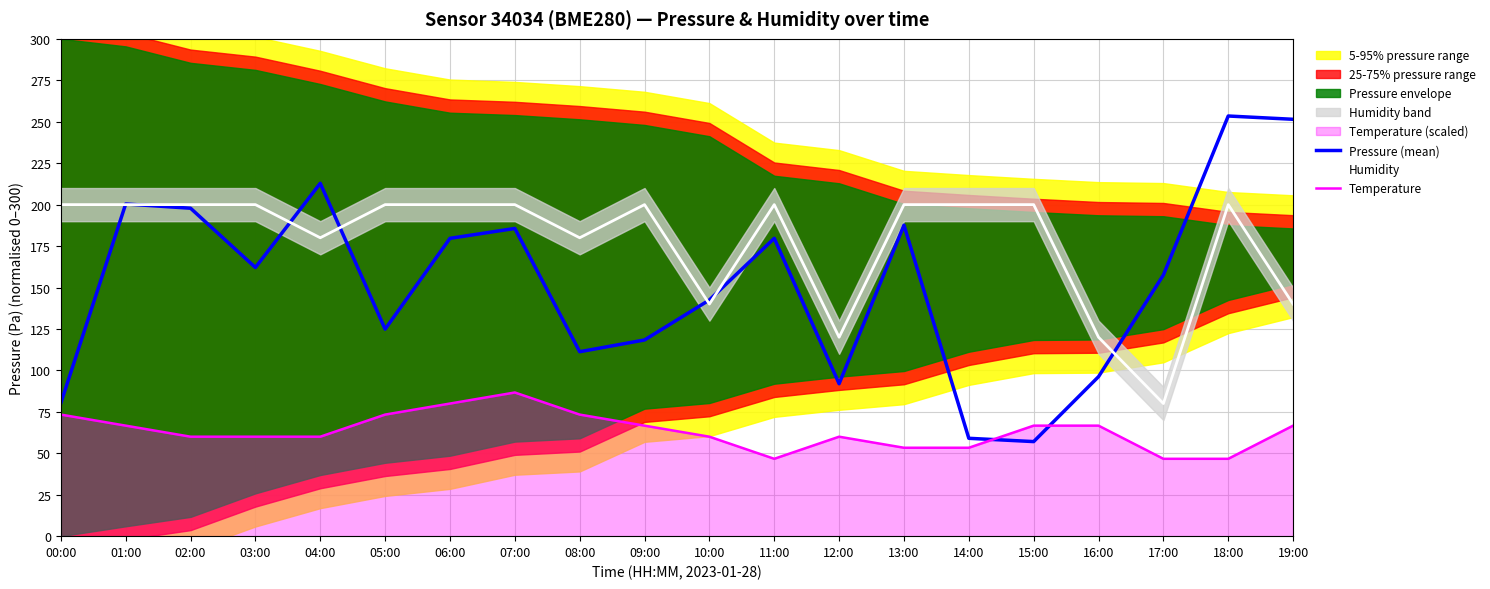

What is the lowest value of the Pressure (mean) series?

57.0